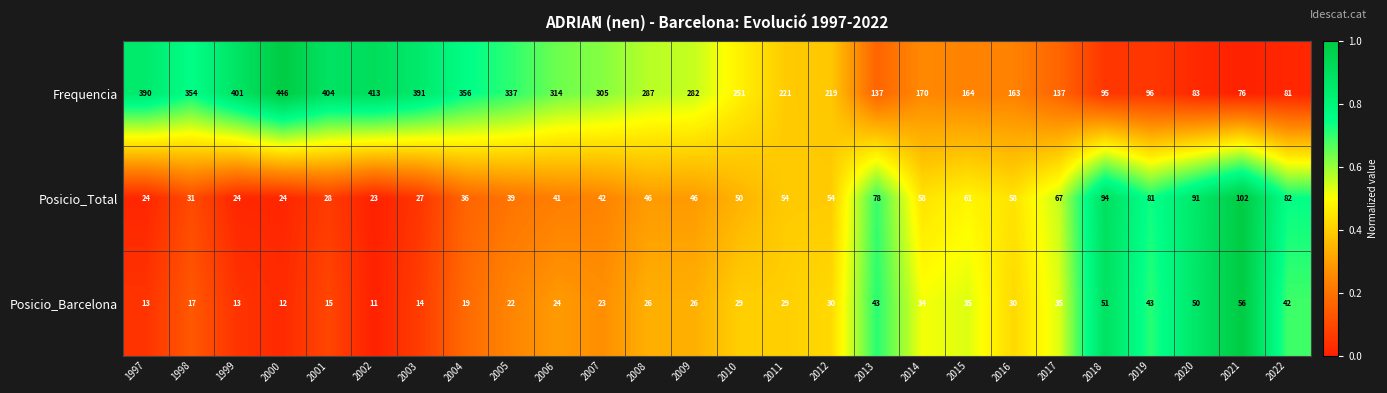

Which series changed the most between 2007 and 2018?

Frequencia